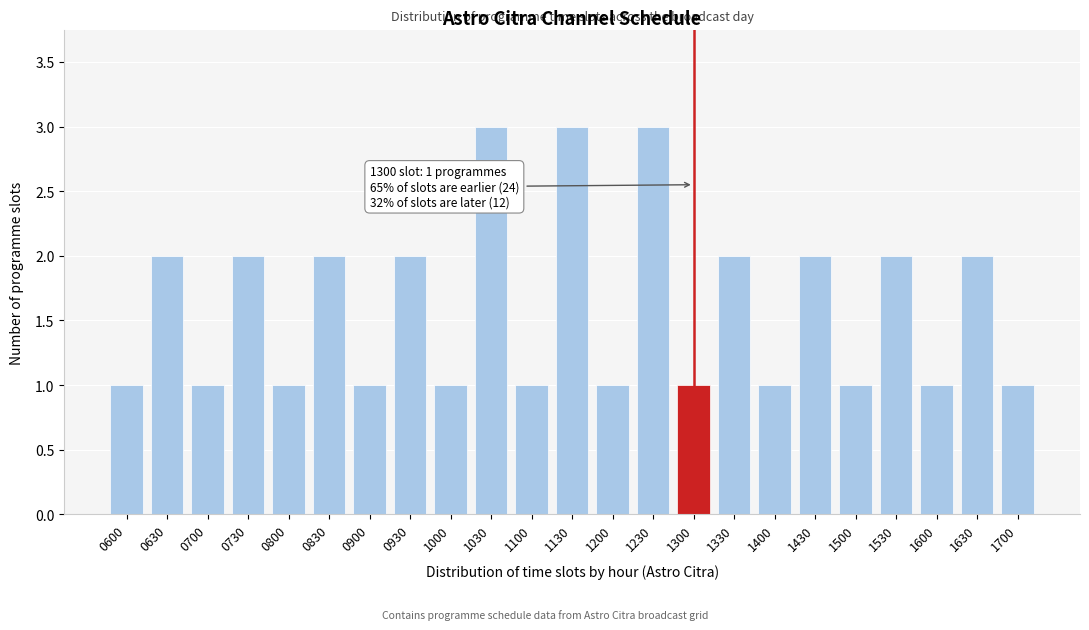

Reading left to right, extract all data points from this chart.

0600=1	0630=2	0700=1	0730=2	0800=1	0830=2	0900=1	0930=2	1000=1	1030=3	1100=1	1130=3	1200=1	1230=3	1300=1	1330=2	1400=1	1430=2	1500=1	1530=2	1600=1	1630=2	1700=1